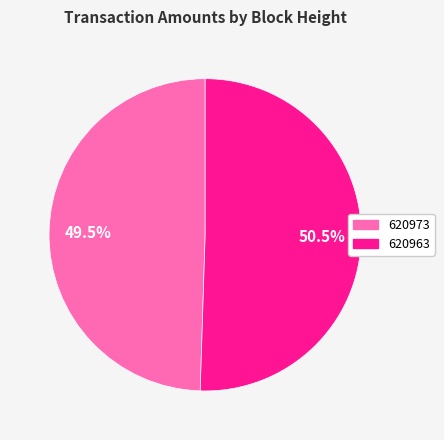

Which category has the biggest portion of the pie?

620963